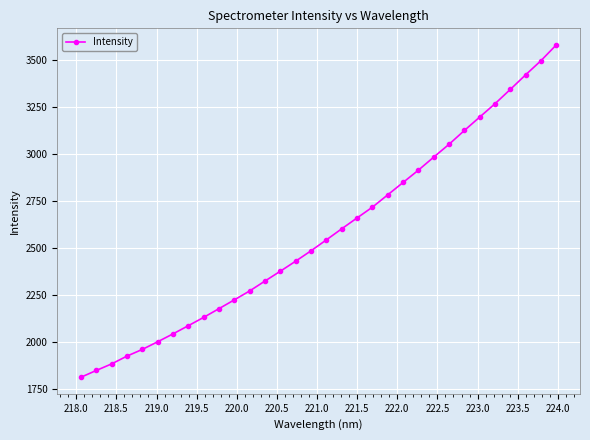

What is the value of the 21st point from the left?

2784.3